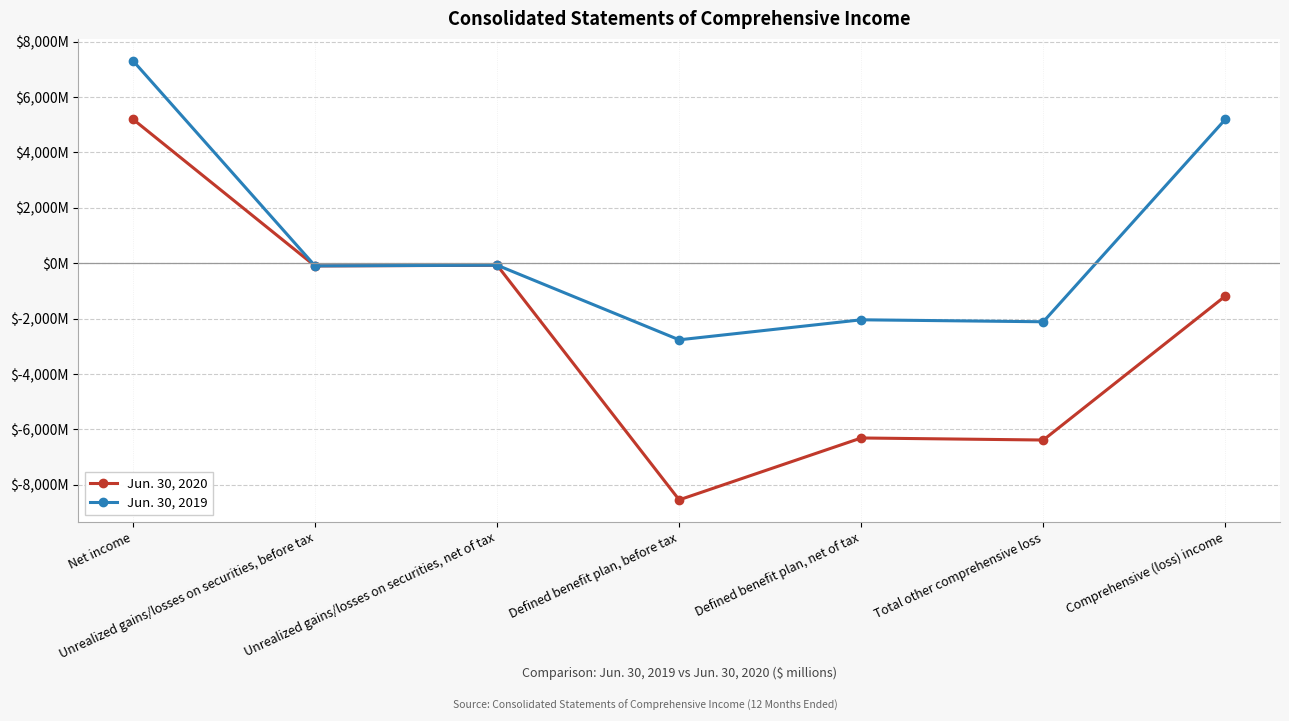

How many data points does each series have?

7